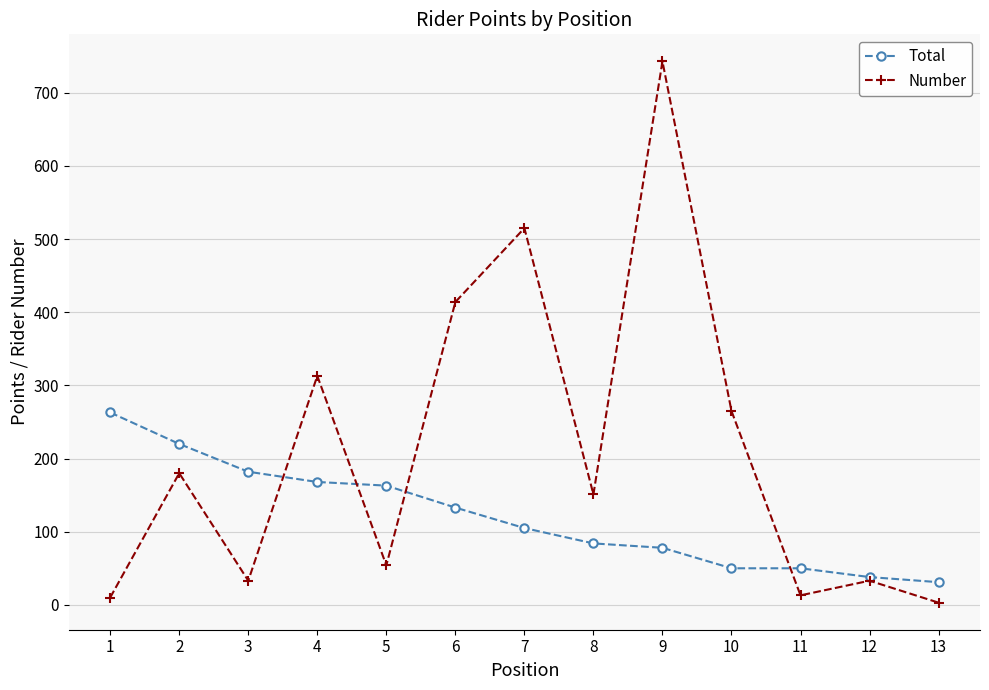

Which series ends up on top after the final intersection of Number and Total?

Total